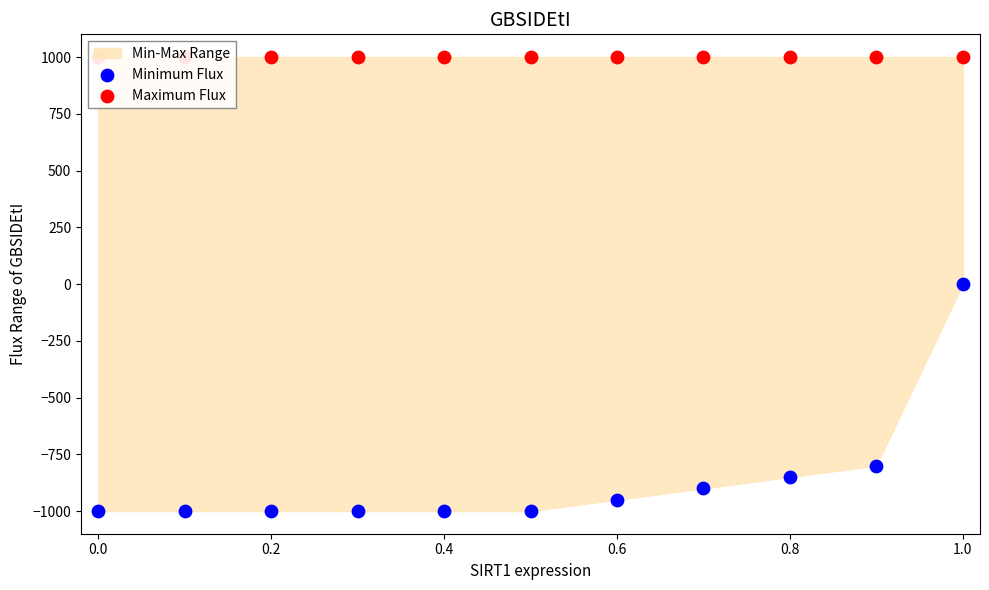

Which series contains the highest Y value?

Maximum Flux